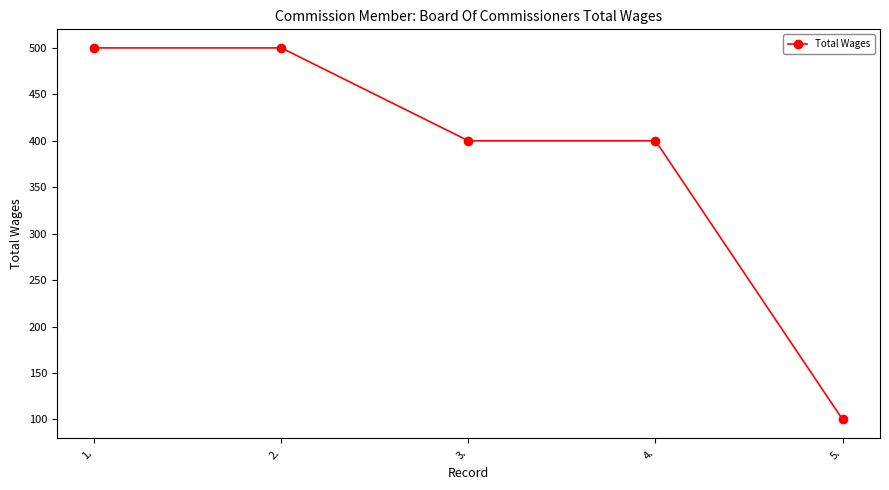

What is the label of the 1st point from the left?

1.